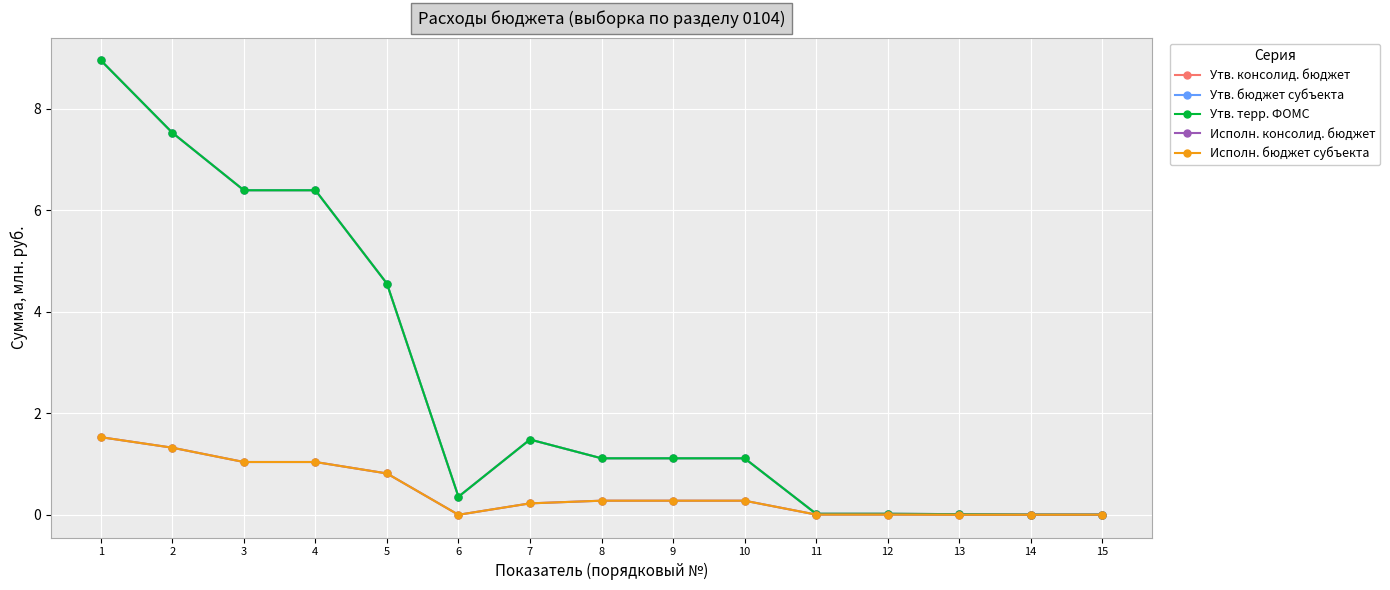

Is it true that Утв. консолид. бюджет equals 0.6 at 8?

False